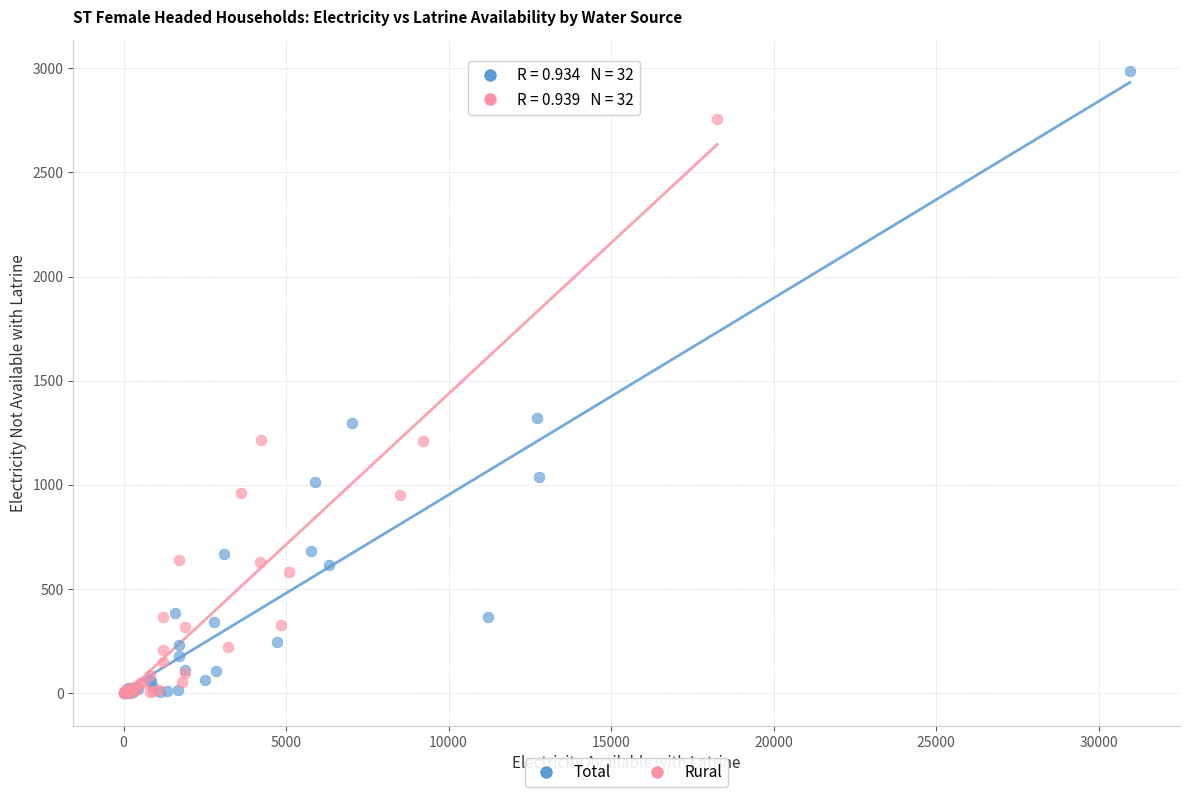

Which series reaches the maximum Y coordinate?

Total